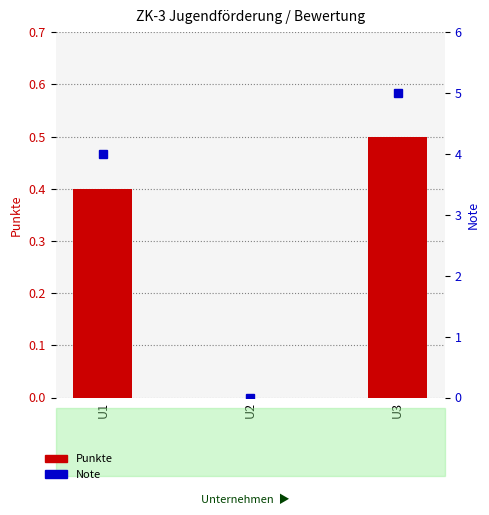

Which series changed the most between U1 and U3?

Note